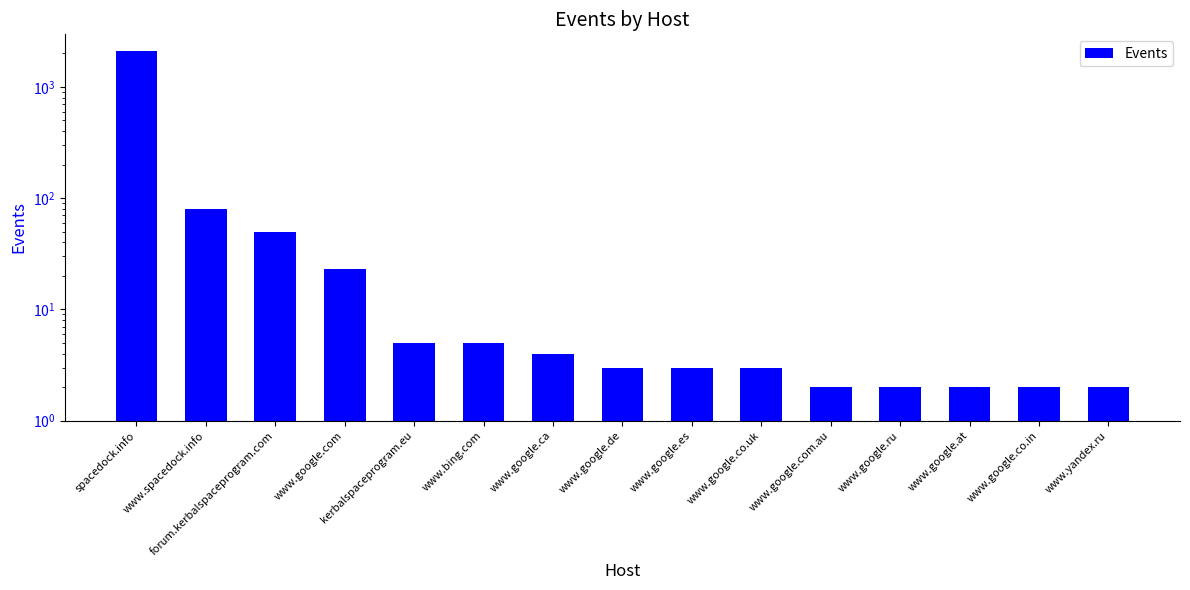

The chart shows a value of 3 at www.google.co.uk. True or false?

True